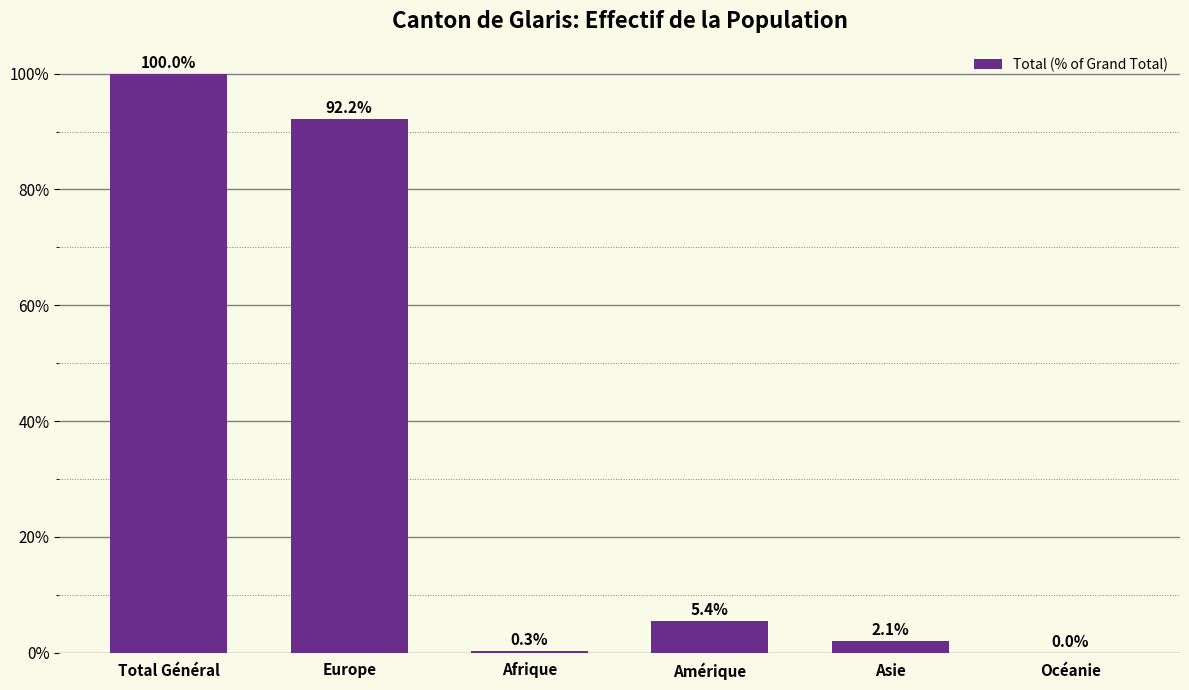

At which label does the data first exceed 5?

Total Général